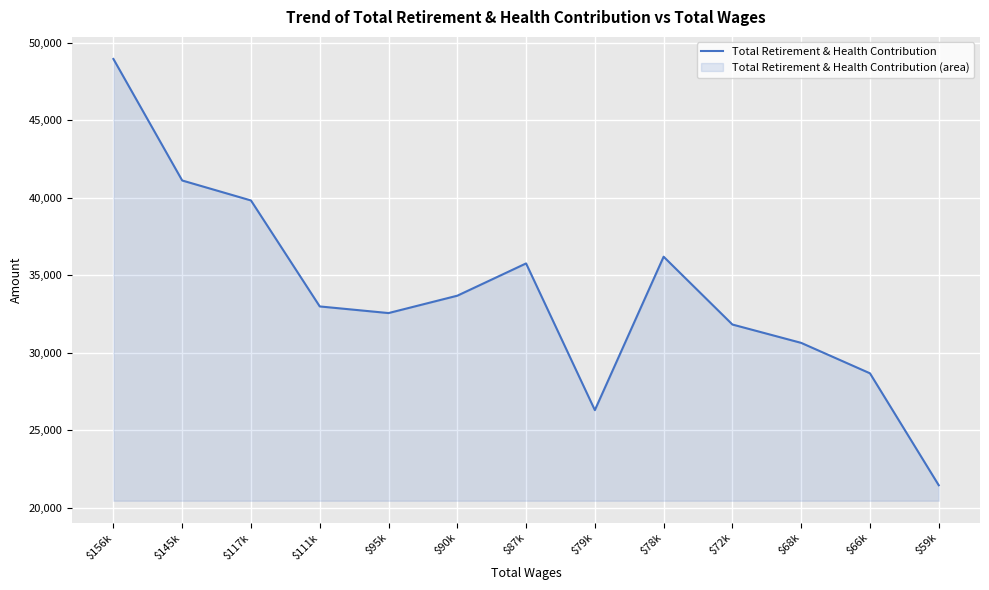

Where is the data nearest to the value 35198?

$87k